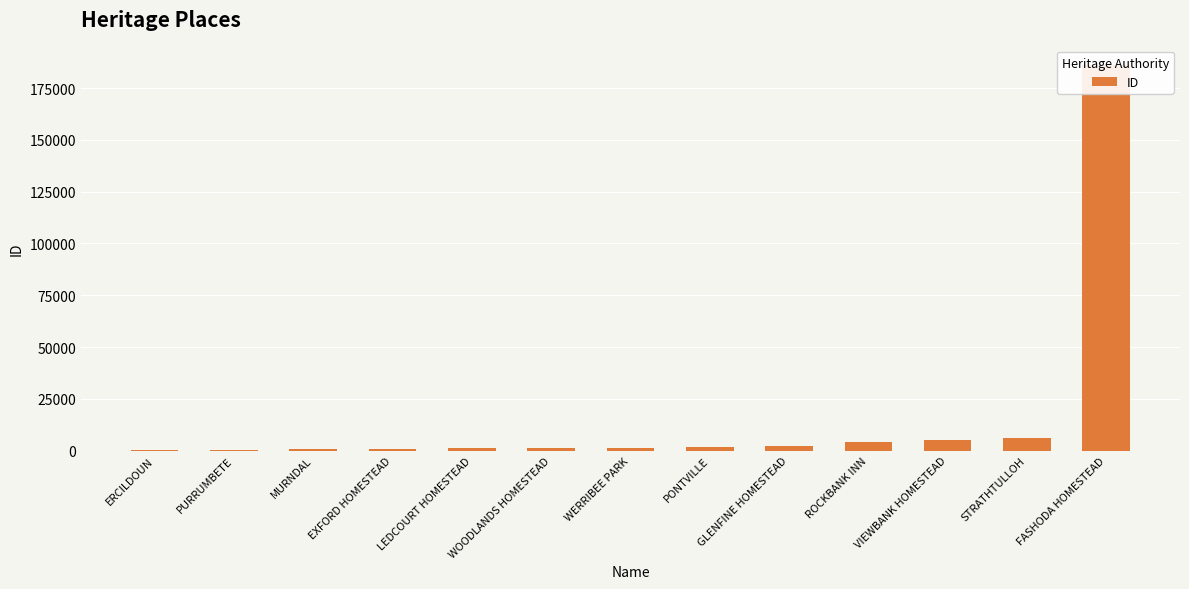

What position from the left is GLENFINE HOMESTEAD?

9